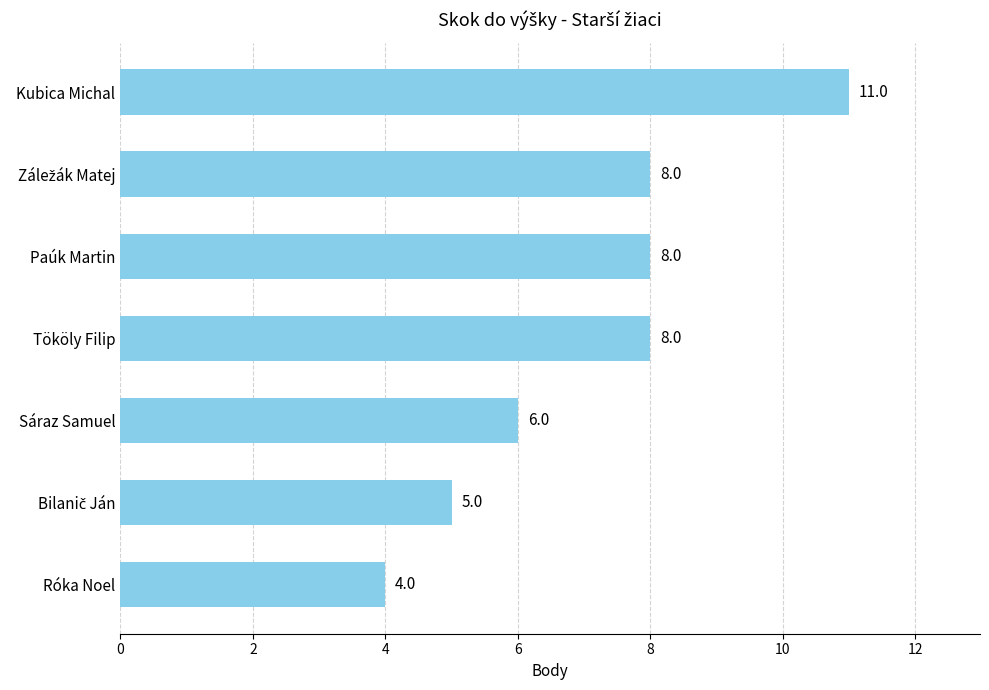

Is it true that the value at Kubica Michal is 11?

True